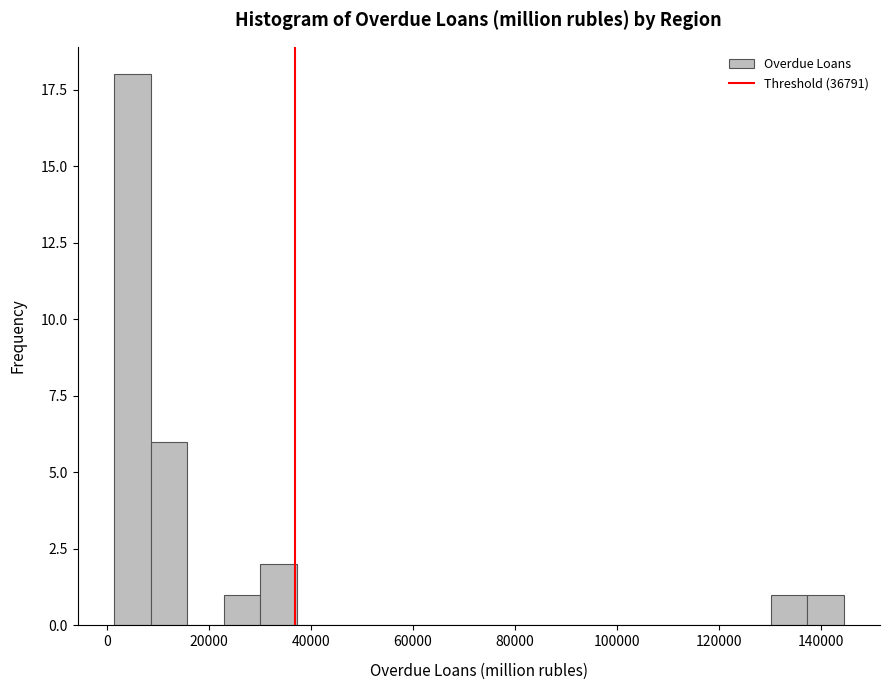

Read against the x-axis, roughly where is the centre of the tallest bar?

4000